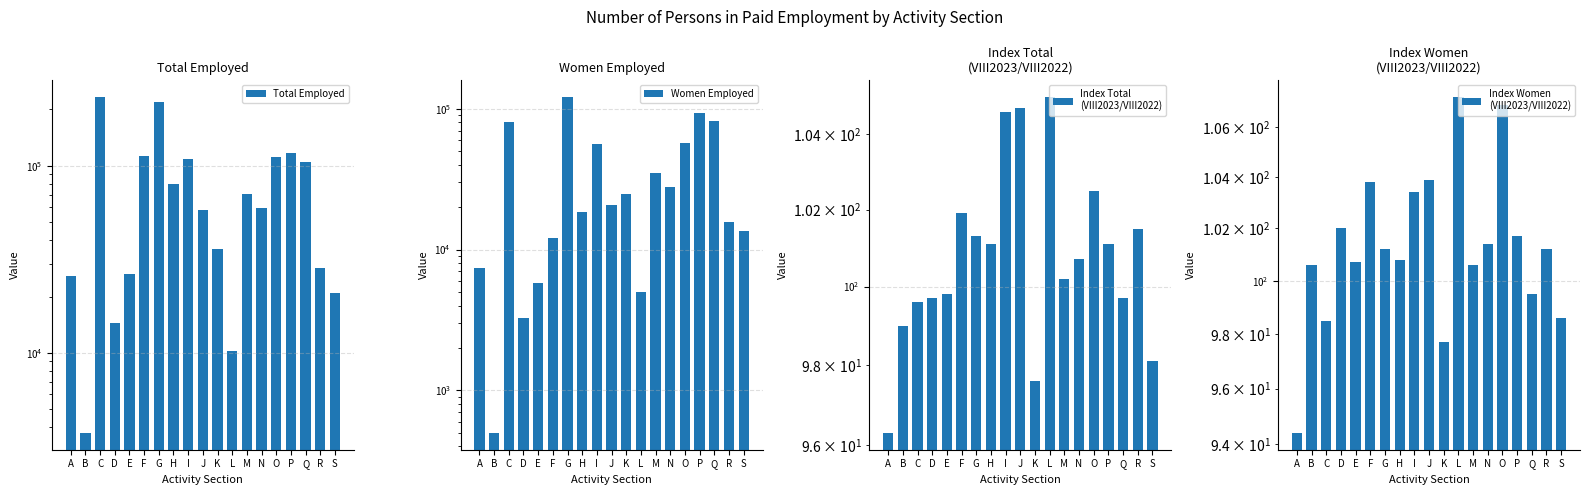

Reading left to right, list all the values displayed in this chart.

Total Employed: A=25588.0	B=3736.0	C=232350.0	D=14488.0	E=26488.0	F=112615.0	G=218182.0	H=79487.0	I=108416.0	J=57964.0	K=36086.0	L=10201.0	M=70268.0	N=59358.0	O=110988.0	P=117190.0	Q=104582.0	R=28379.0	S=20796.0
Women Employed: A=7374.0	B=499.0	C=81215.0	D=3274.0	E=5806.0	F=12003.0	G=120999.0	H=18620.0	I=56372.0	J=20708.0	K=24869.0	L=5001.0	M=34823.0	N=27687.0	O=57235.0	P=93231.0	Q=81459.0	R=15792.0	S=13556.0
Index Total
(VIII2023/VIII2022): A=96.3	B=99.0	C=99.6	D=99.7	E=99.8	F=101.9	G=101.3	H=101.1	I=104.6	J=104.7	K=97.6	L=105.0	M=100.2	N=100.7	O=102.5	P=101.1	Q=99.7	R=101.5	S=98.1
Index Women
(VIII2023/VIII2022): A=94.4	B=100.6	C=98.5	D=102.0	E=100.7	F=103.8	G=101.2	H=100.8	I=103.4	J=103.9	K=97.7	L=107.2	M=100.6	N=101.4	O=106.9	P=101.7	Q=99.5	R=101.2	S=98.6